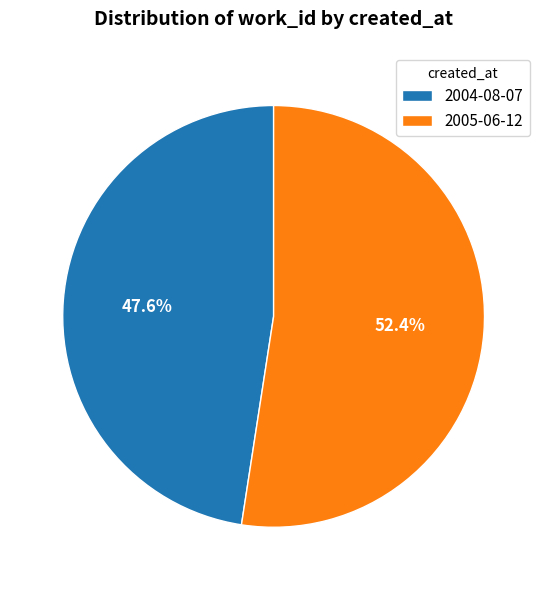

What is the largest slice in the pie chart?

2005-06-12